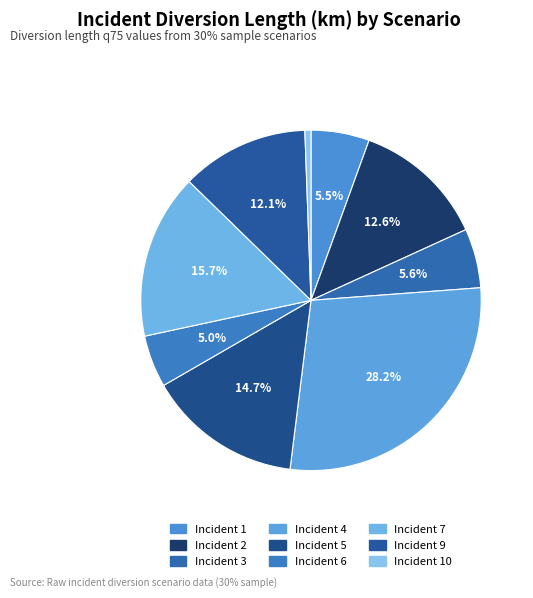

What is the largest slice in the pie chart?

Incident 4